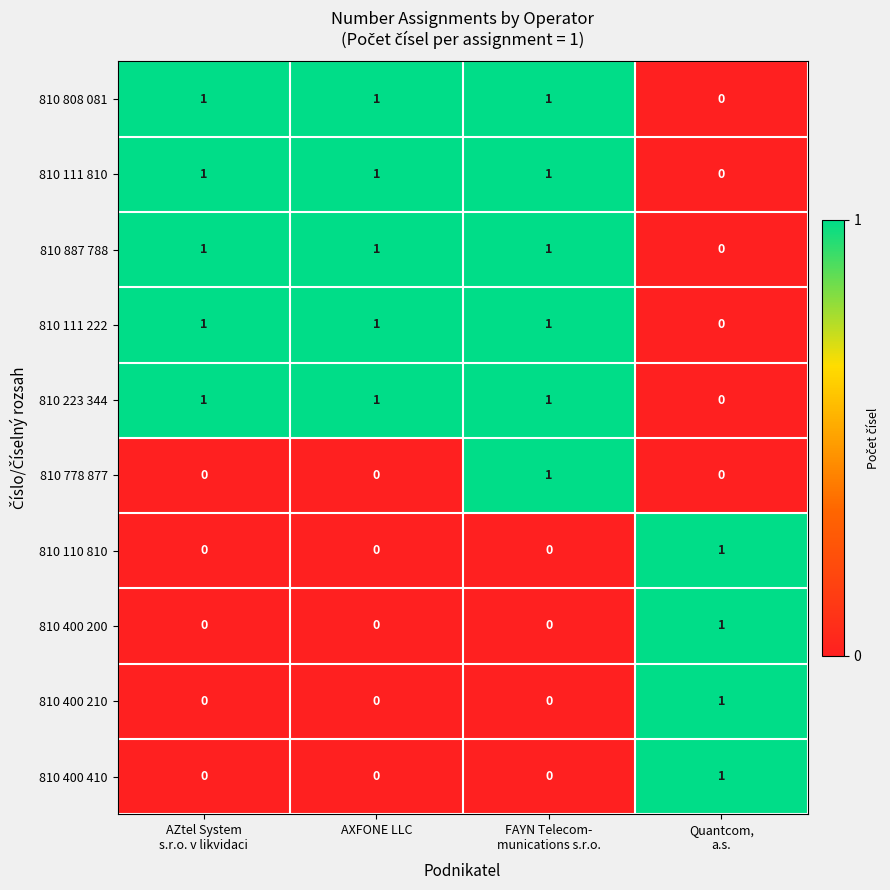

Count the 810 887 788 values in the range 1 to 2.

3